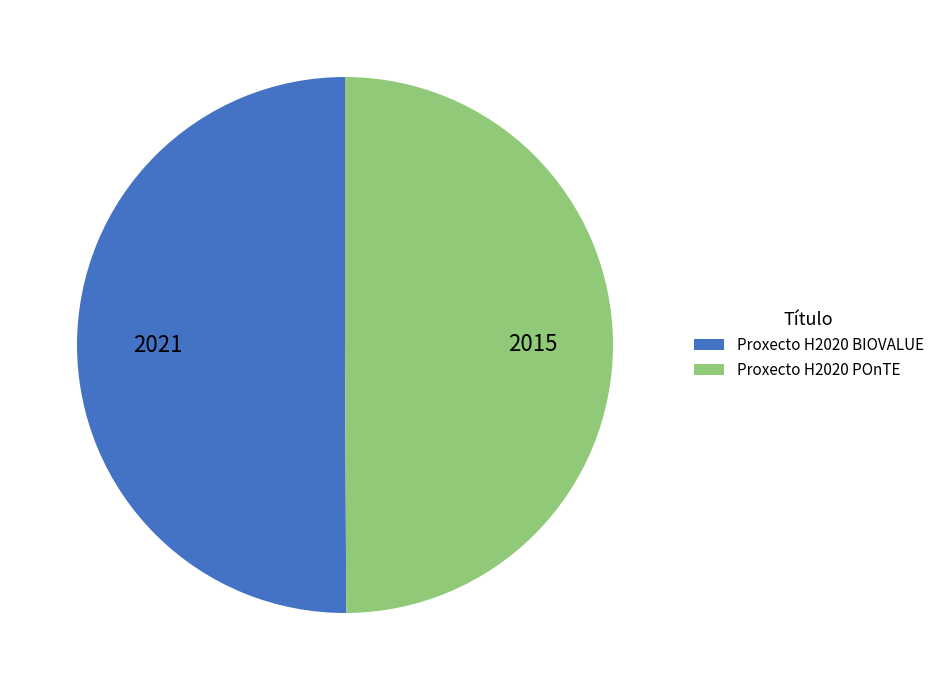

Approximately how many times larger is the value at Proxecto H2020 POnTE compared to Proxecto H2020 BIOVALUE?

1.0